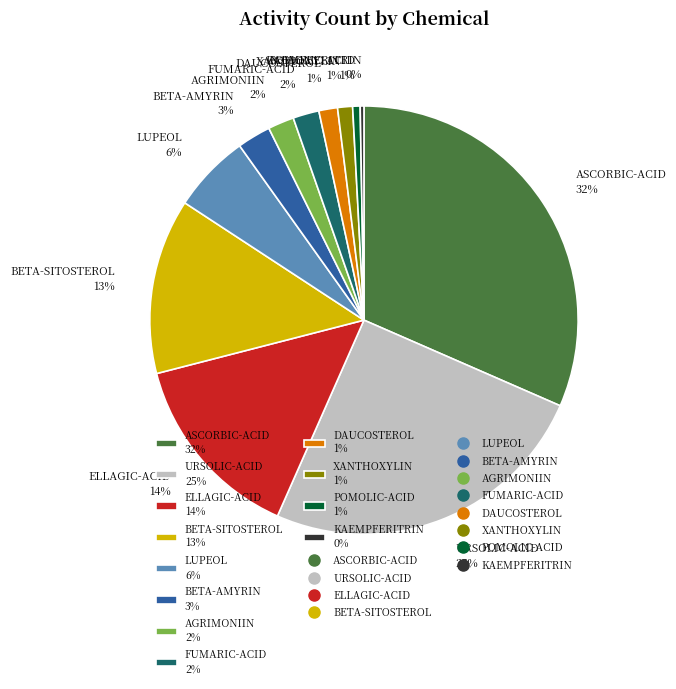

How many slices are in this pie chart?

12